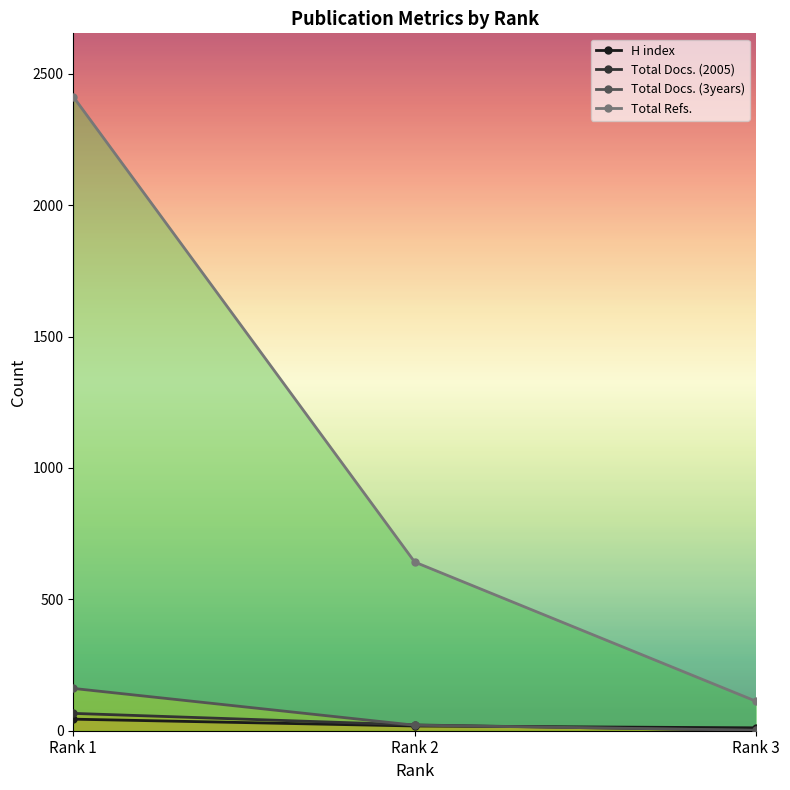

At which label is Total Docs. (3years) closest to 81?

Rank 2